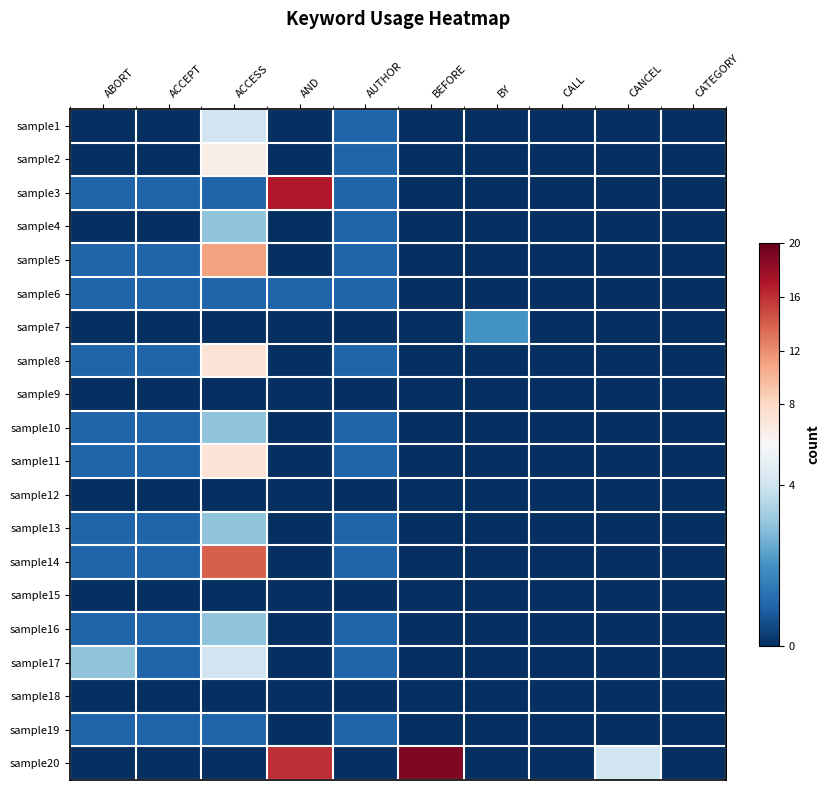

At how many categories does at least one series exceed 5?

3